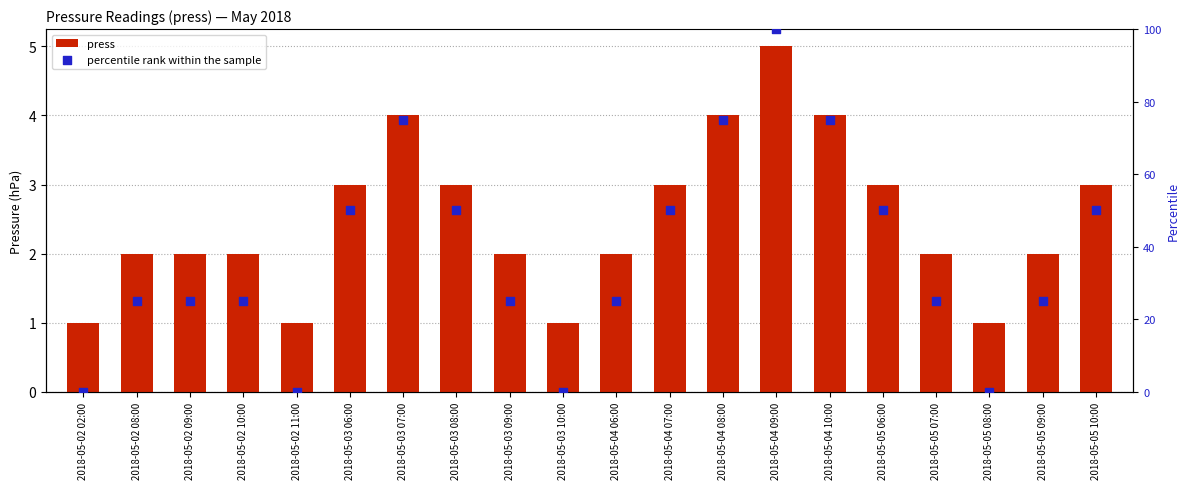

Which series reaches the minimum Y coordinate?

percentile rank within the sample